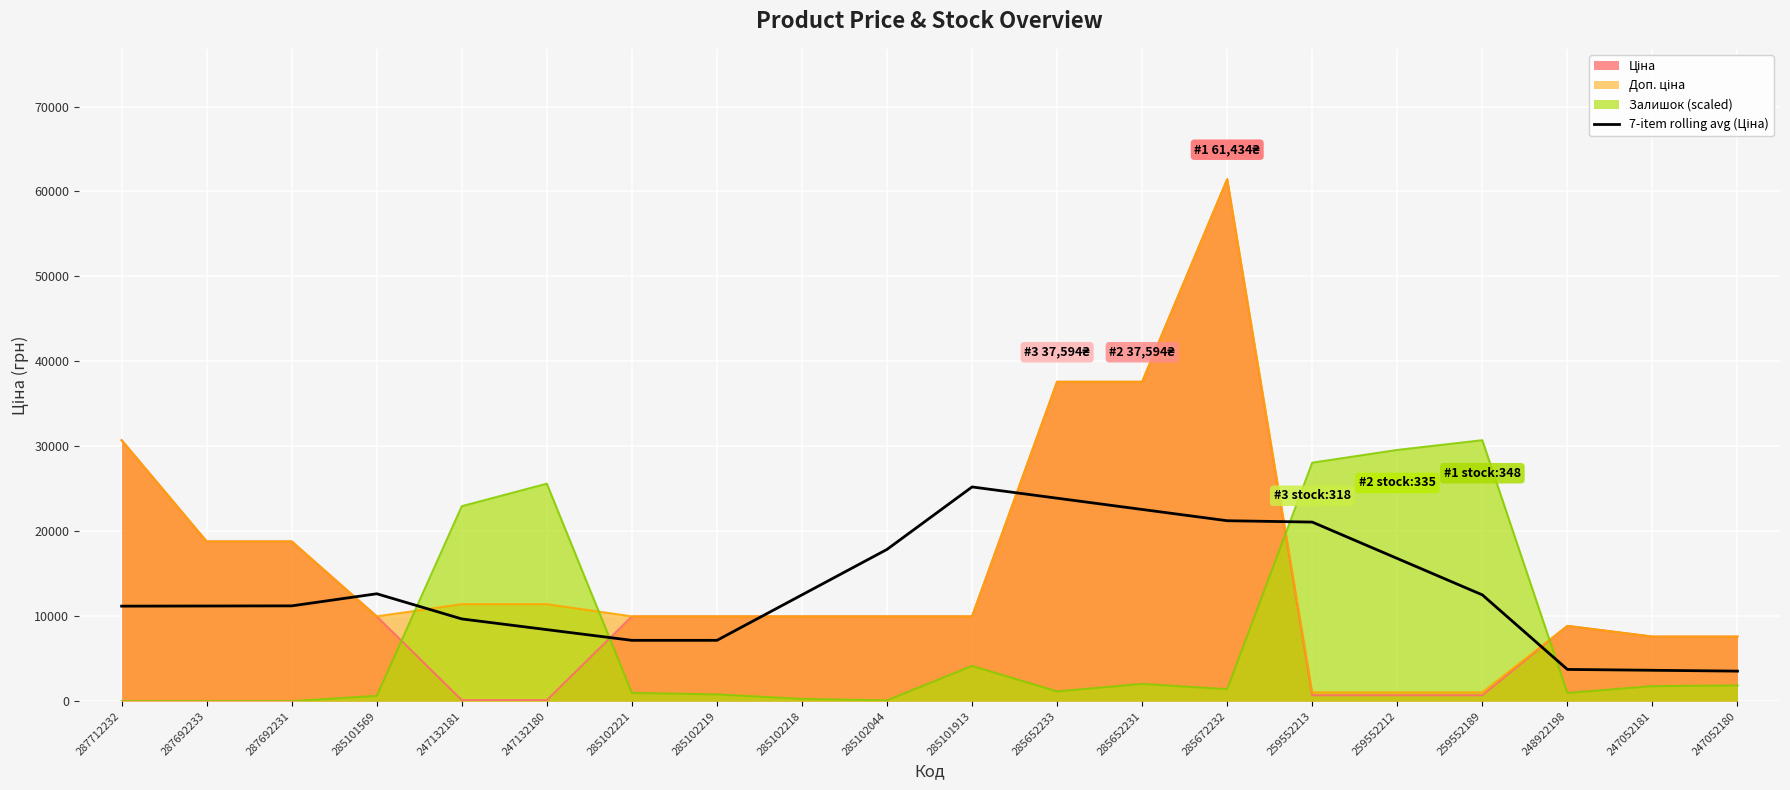

Reading right to left, extract all data points from this chart.

3534.8	3633.9	3733.0	12509.3	16794.6	21079.9	21239.7	22565.6	23891.5	25217.4	17866.0	12511.8	7157.6	7157.6	8417.9	9678.1	12641.3	11216.3	11200.0	11183.7